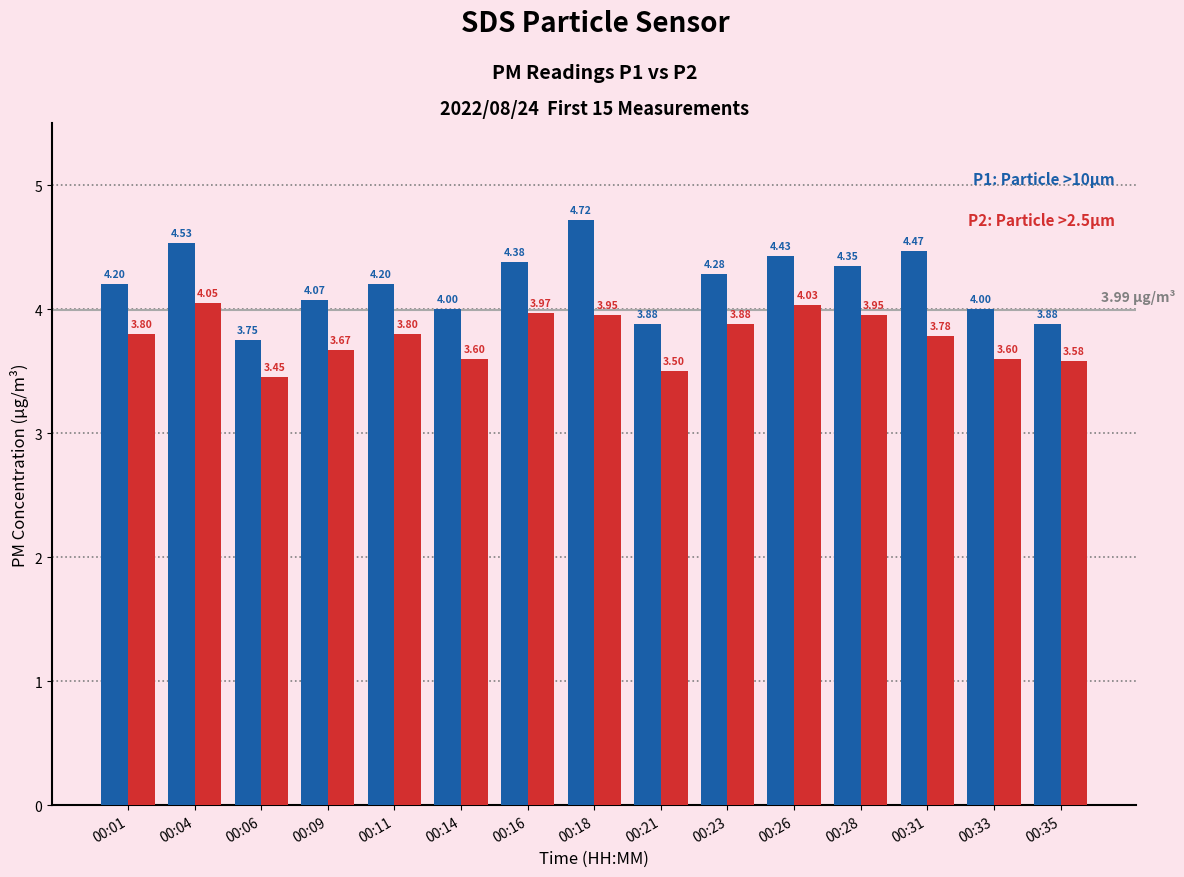

What is the spread (max minus min) of values at 00:21?

0.4